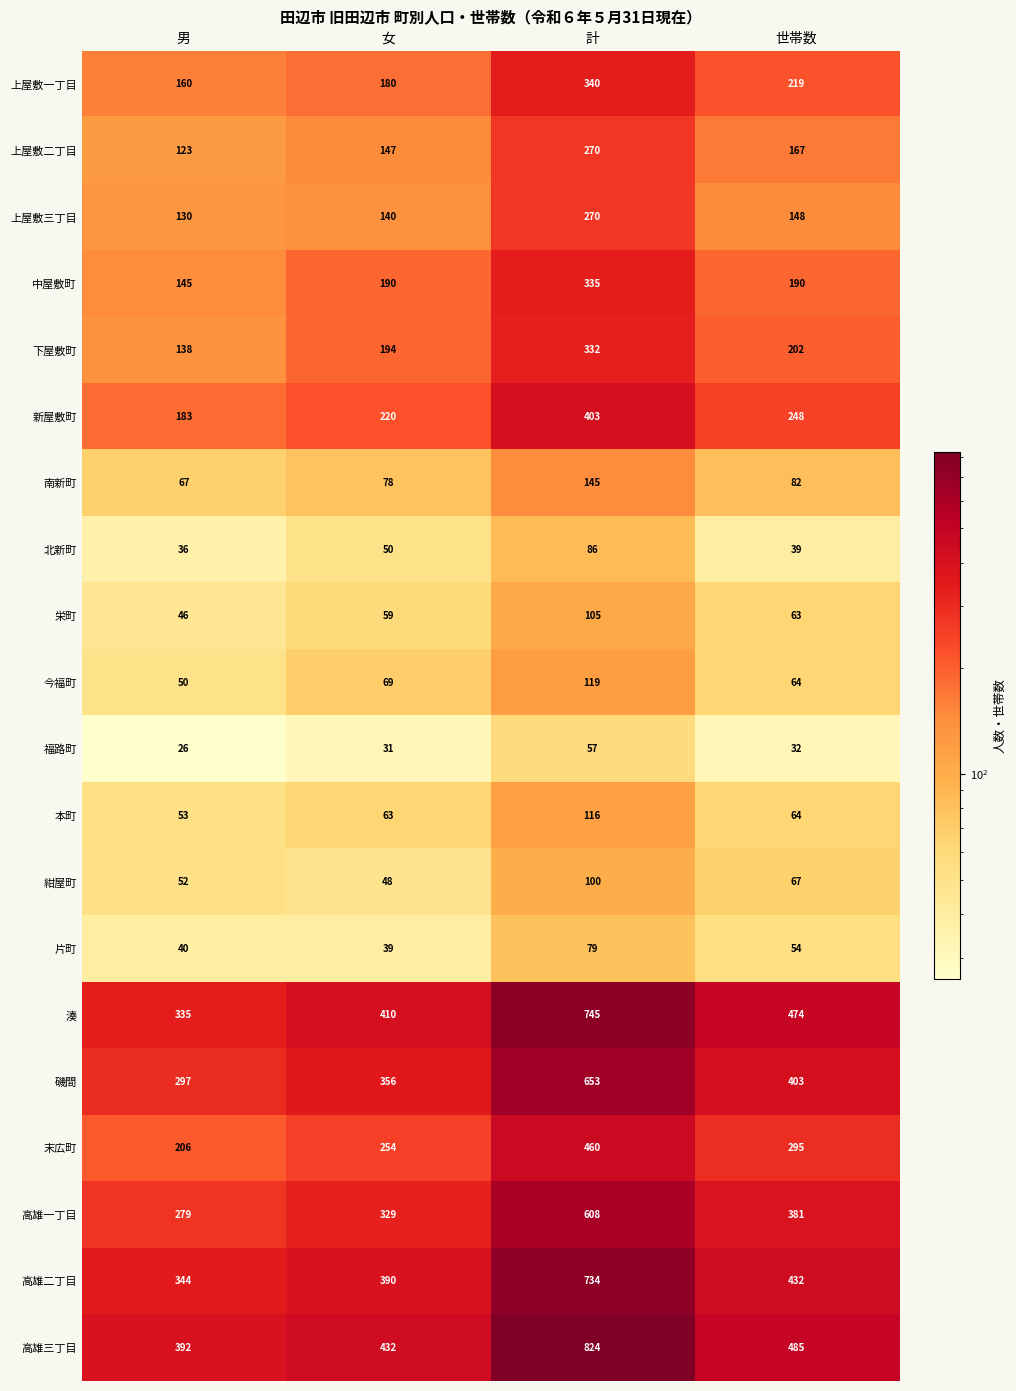

The 新屋敷町 series shows 332 at 女. True or false?

False